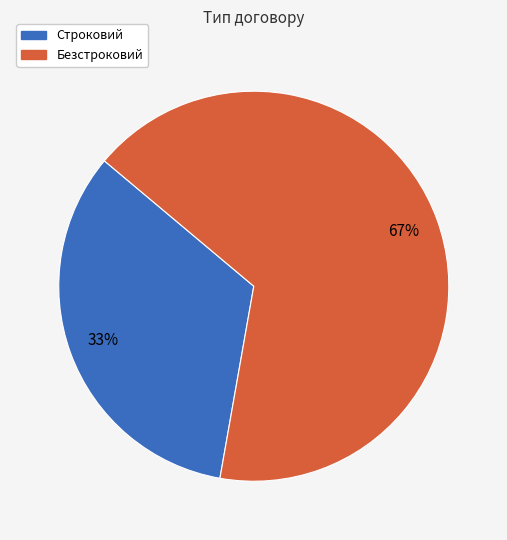

To the nearest percent, what percentage of the pie is Строковий?

33%